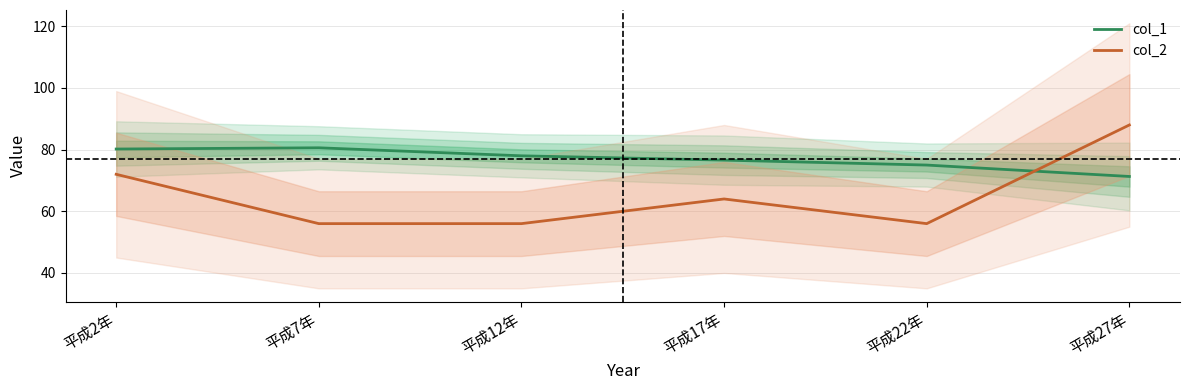

The col_2 series shows 72.0 at 平成2年. True or false?

True